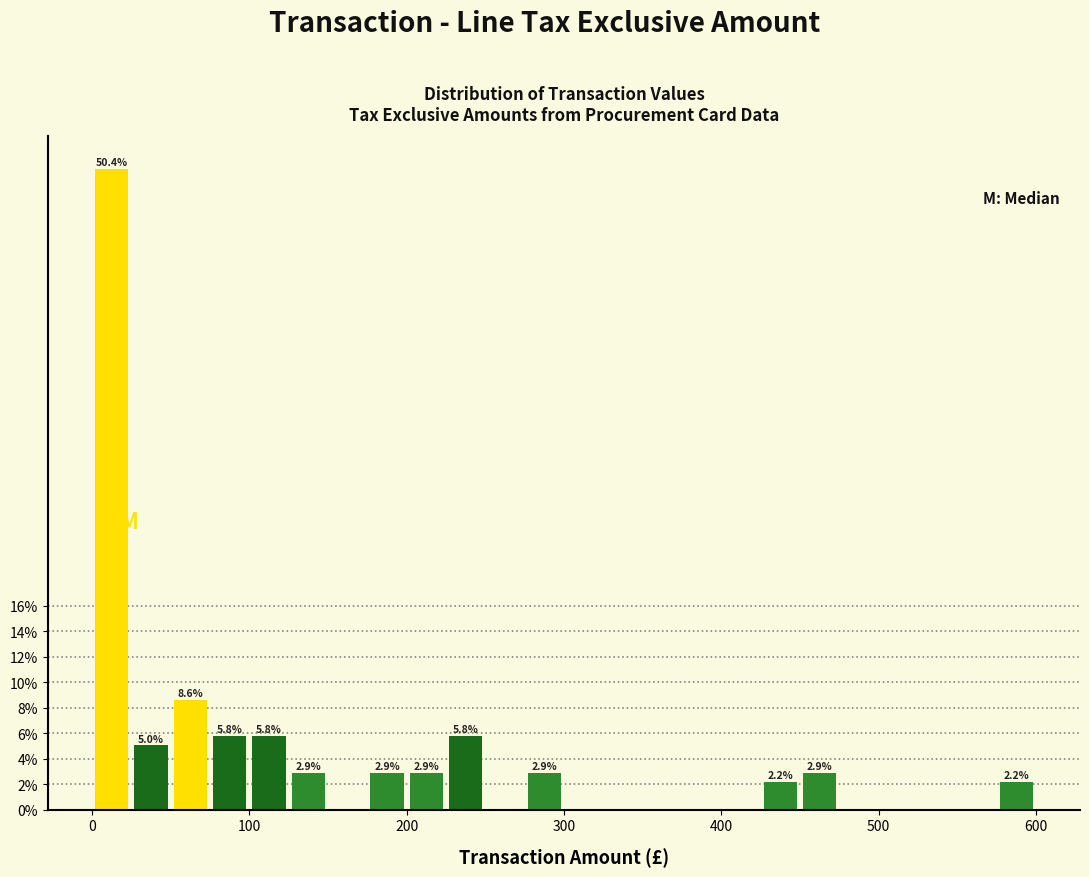

Read against the x-axis, roughly where is the centre of the tallest bar?

10